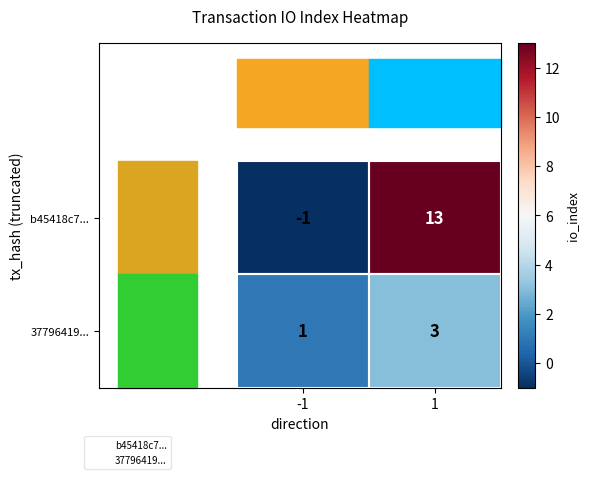

What is the approximate value of 37796419... at 1?

3